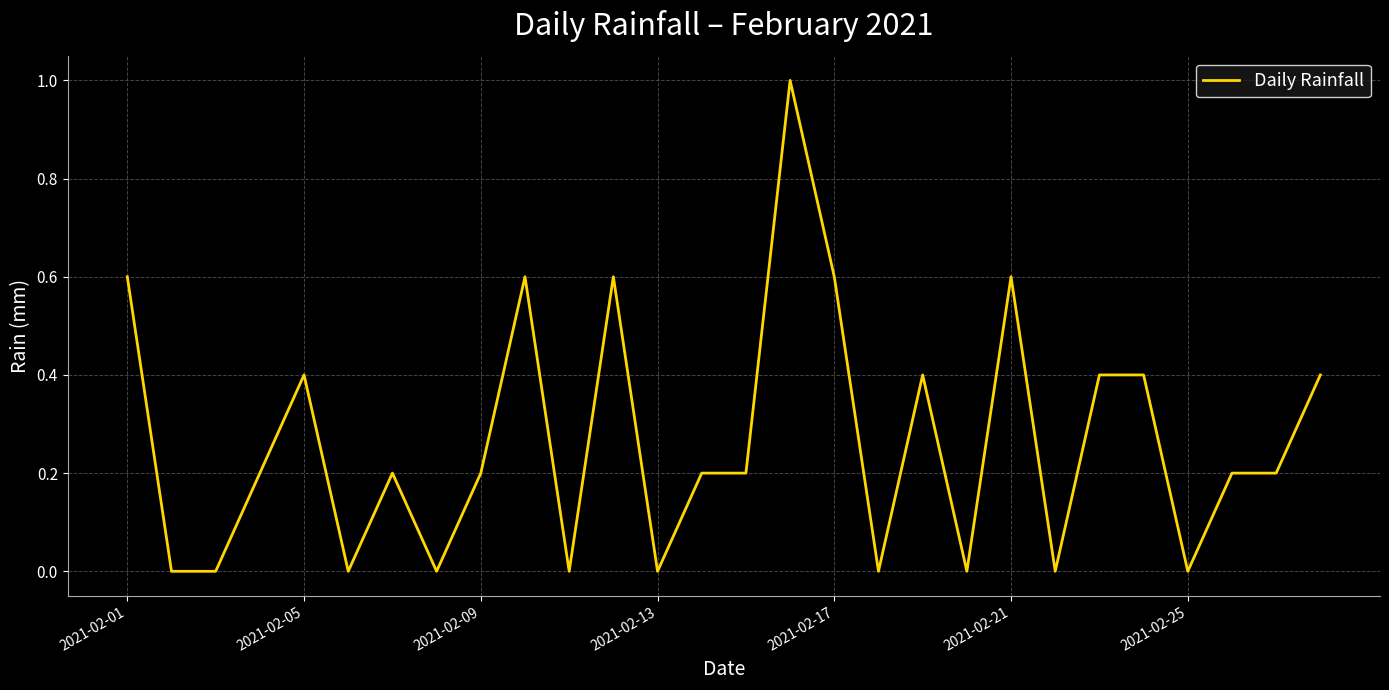

What is the difference between the maximum and minimum values?

1.0